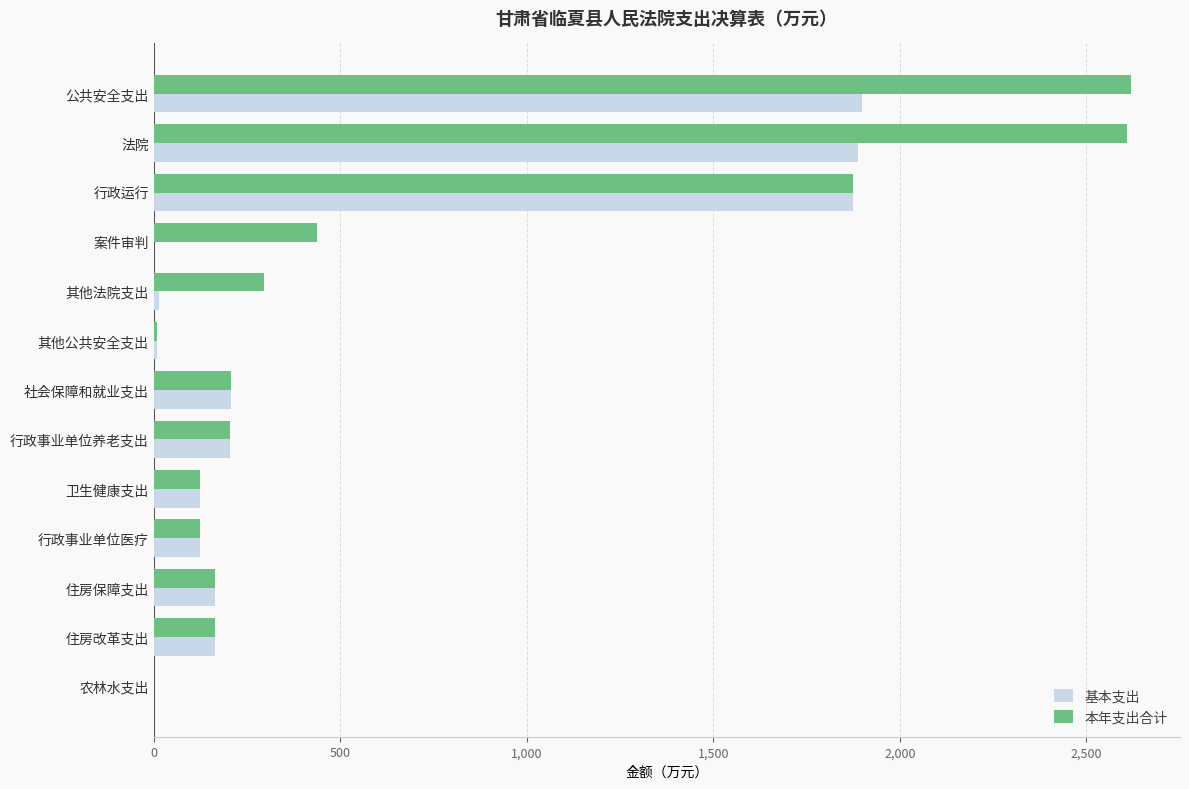

What is the sum of all 本年支出合计 values?

8839.2